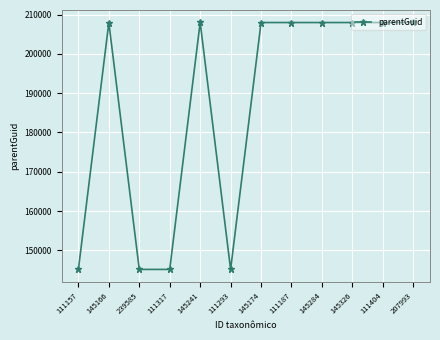

What is the minimum value shown in the chart?

145143